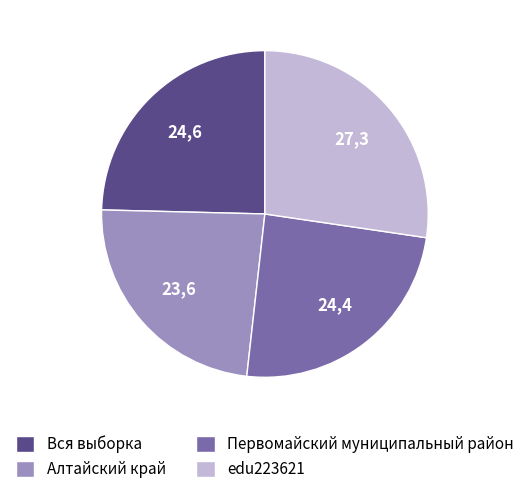

How many slices are in this pie chart?

4